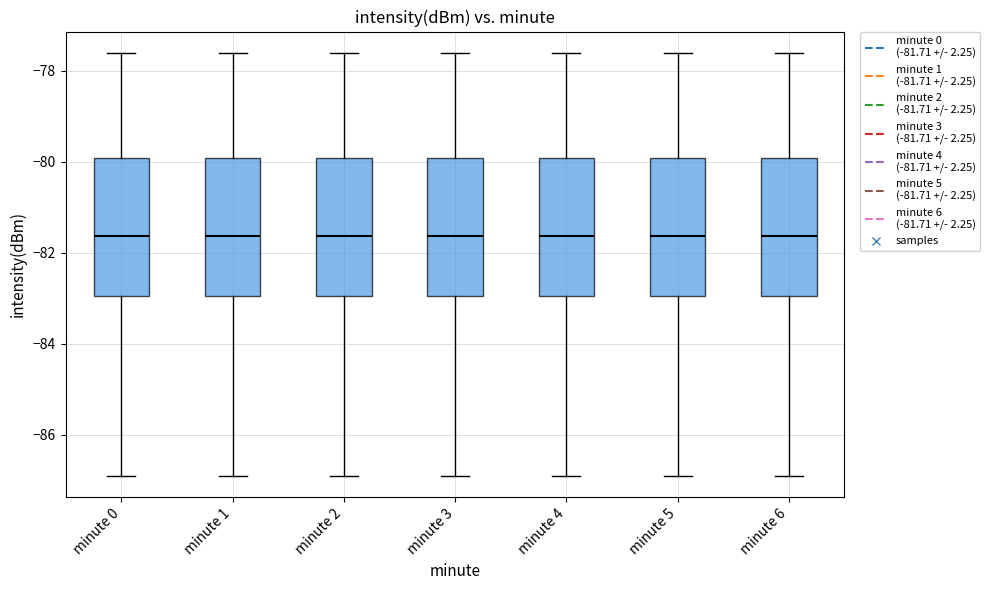

Reading left to right, transcribe this box plot: for each box, give where its median line is, the range the box spans, and where its two whiskers end, as read against the y-axis. The values are not printed on the chart, so give them approximately, as read against the axis.

minute 0: median -81.6, box -83.0 to -80.0, whiskers -87.0 to -77.6
minute 1: median -81.6, box -83.0 to -80.0, whiskers -87.0 to -77.6
minute 2: median -81.6, box -83.0 to -80.0, whiskers -87.0 to -77.6
minute 3: median -81.6, box -83.0 to -80.0, whiskers -87.0 to -77.6
minute 4: median -81.6, box -83.0 to -80.0, whiskers -87.0 to -77.6
minute 5: median -81.6, box -83.0 to -80.0, whiskers -87.0 to -77.6
minute 6: median -81.6, box -83.0 to -80.0, whiskers -87.0 to -77.6